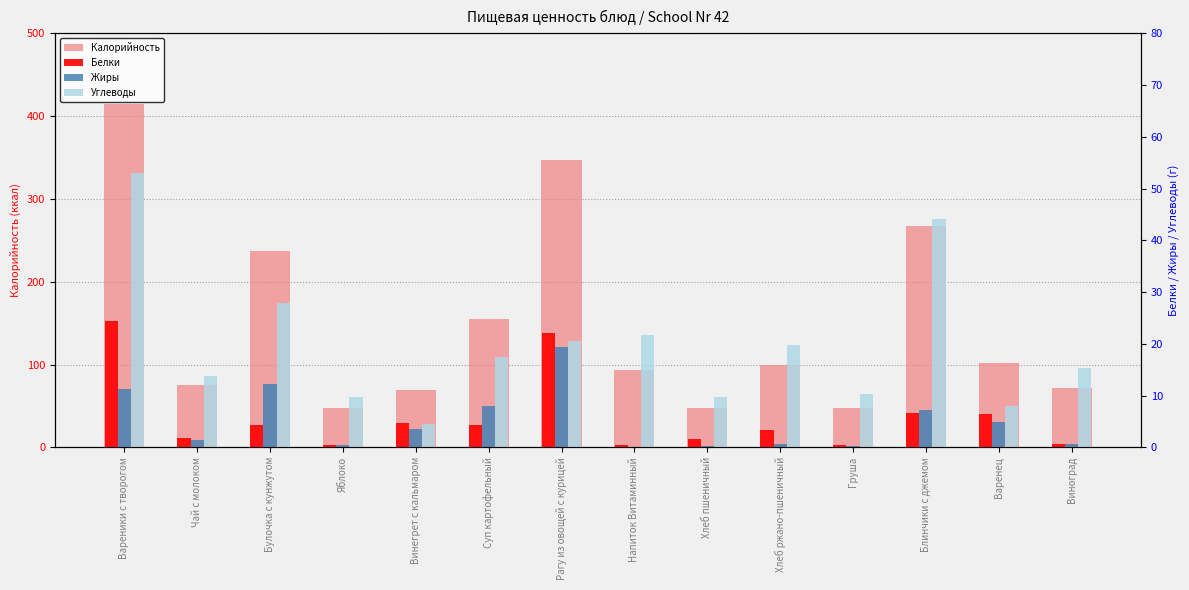

Which series has the largest total across all categories?

Калорийность